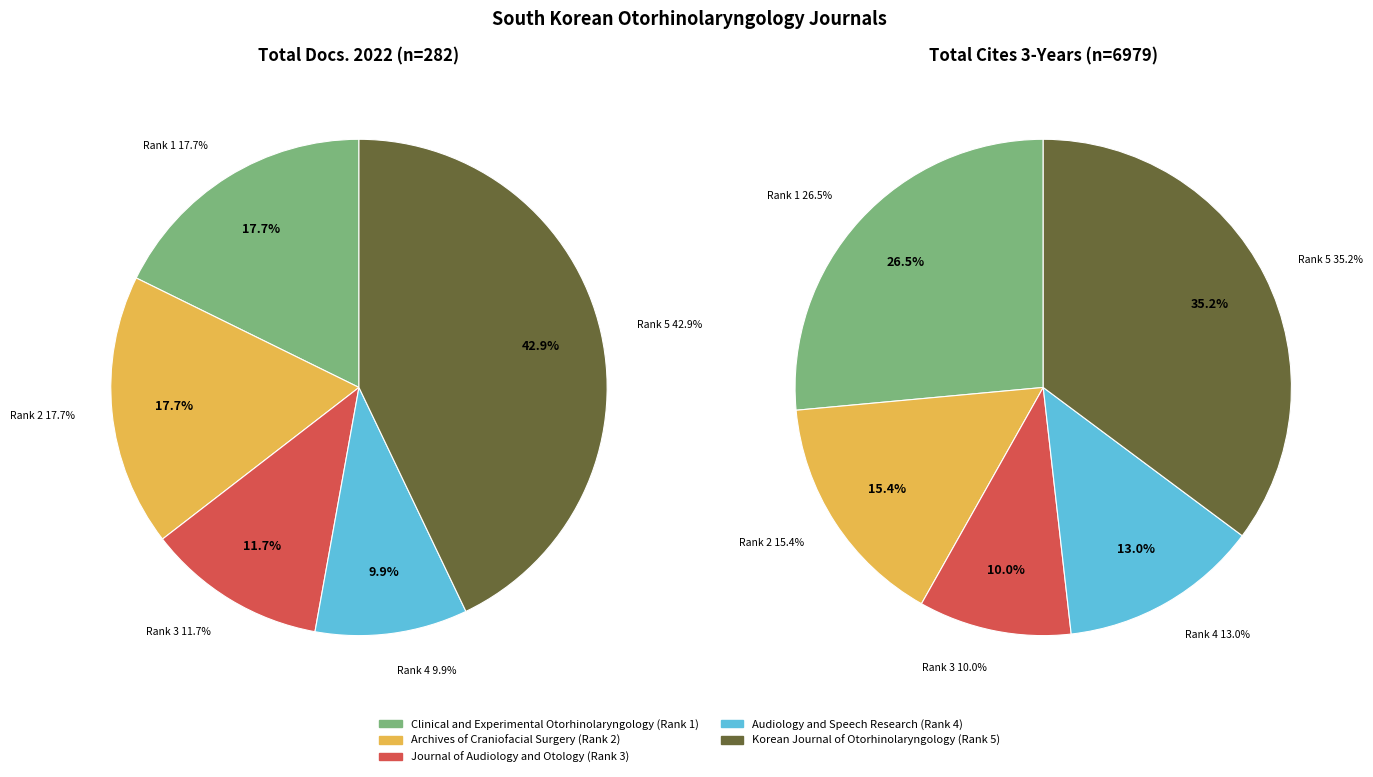

How many slices are in this pie chart?

5